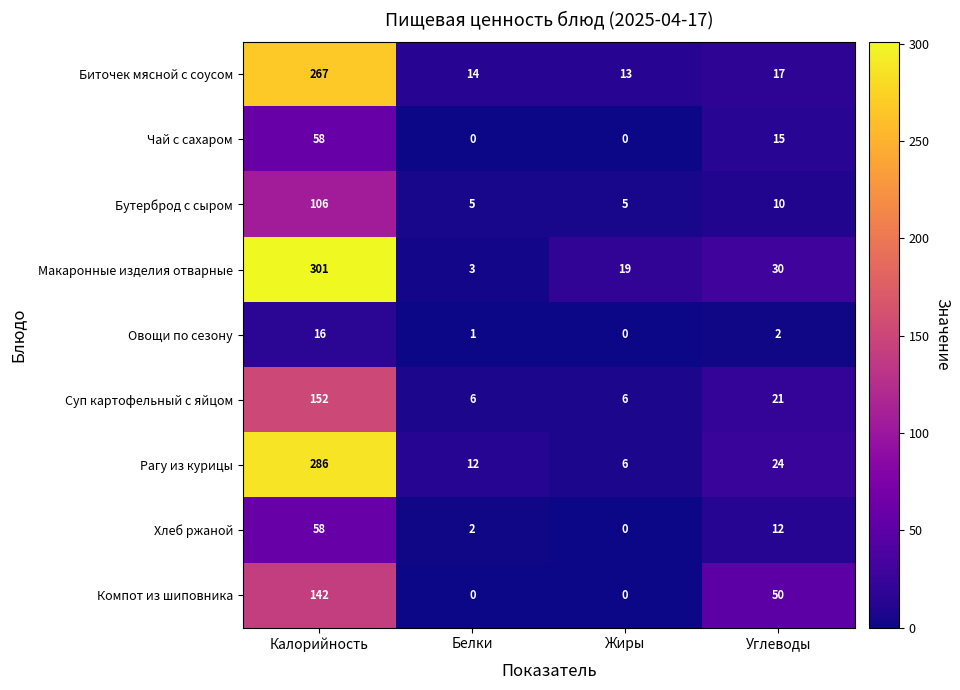

Rank the categories by Макаронные изделия отварные value from lowest to highest.

Белки, Жиры, Углеводы, Калорийность